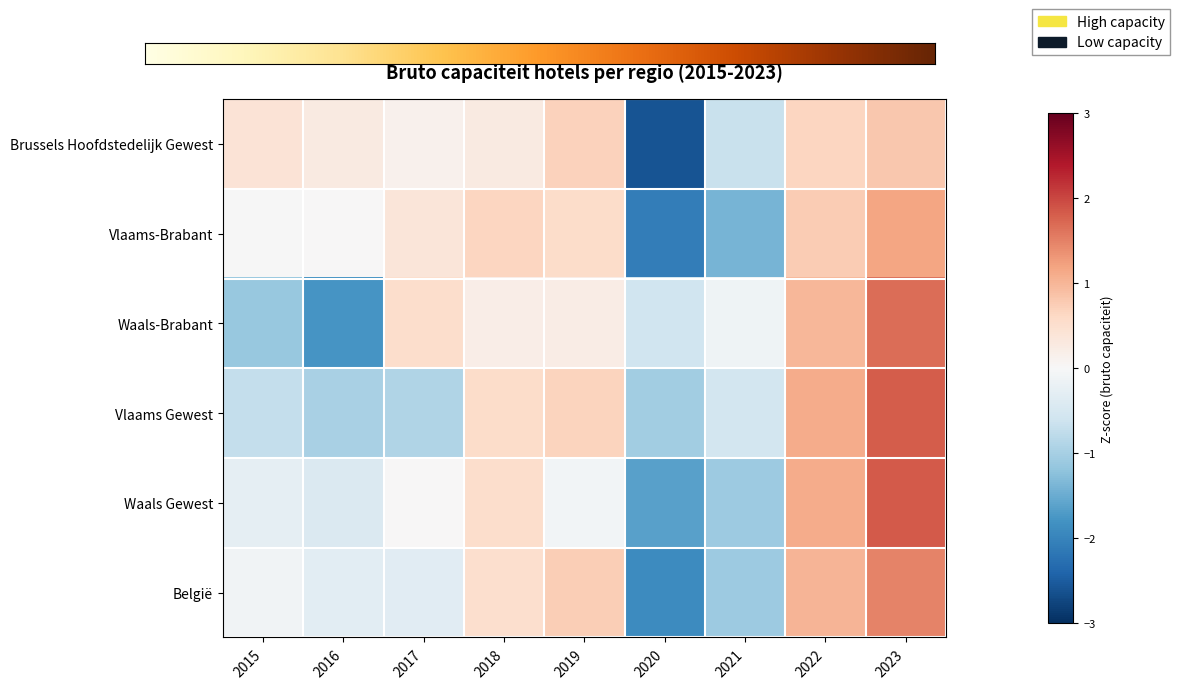

How many values in the Vlaams Gewest series are below 0?

5